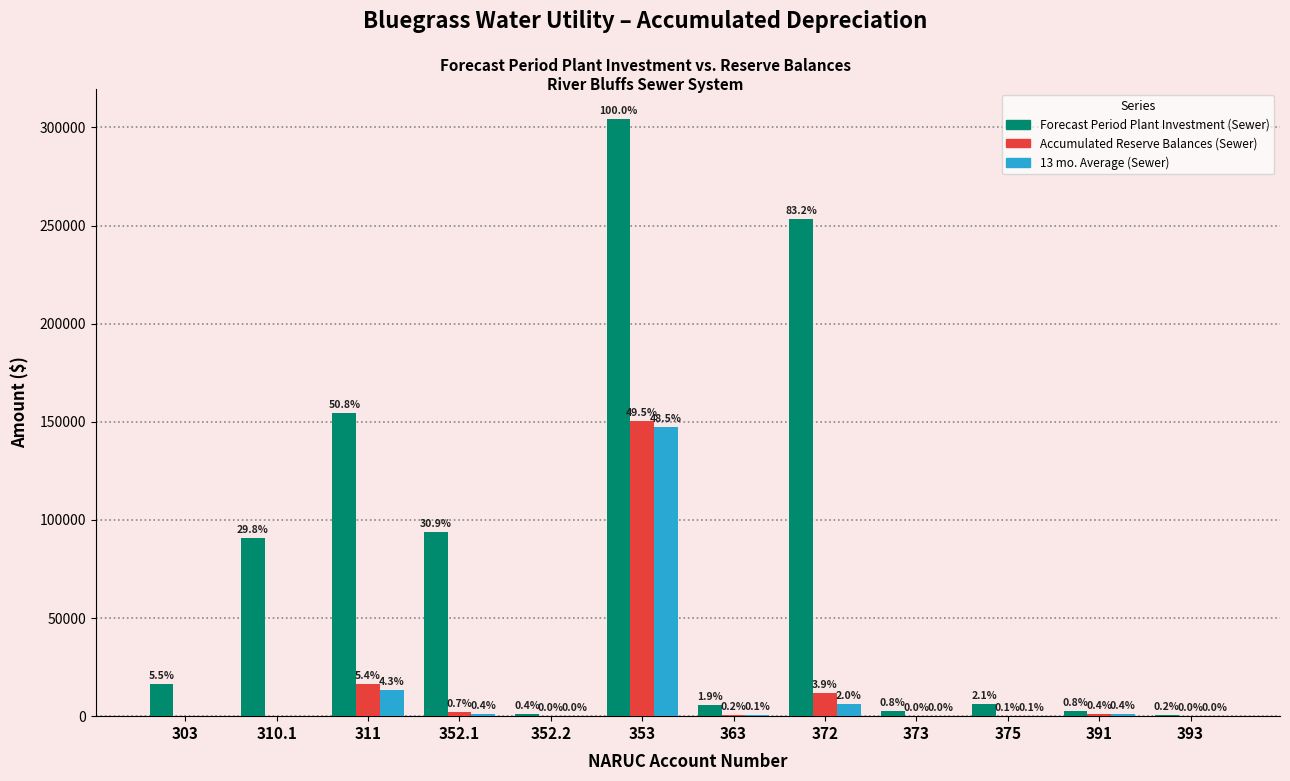

How many groups of bars are there?

12